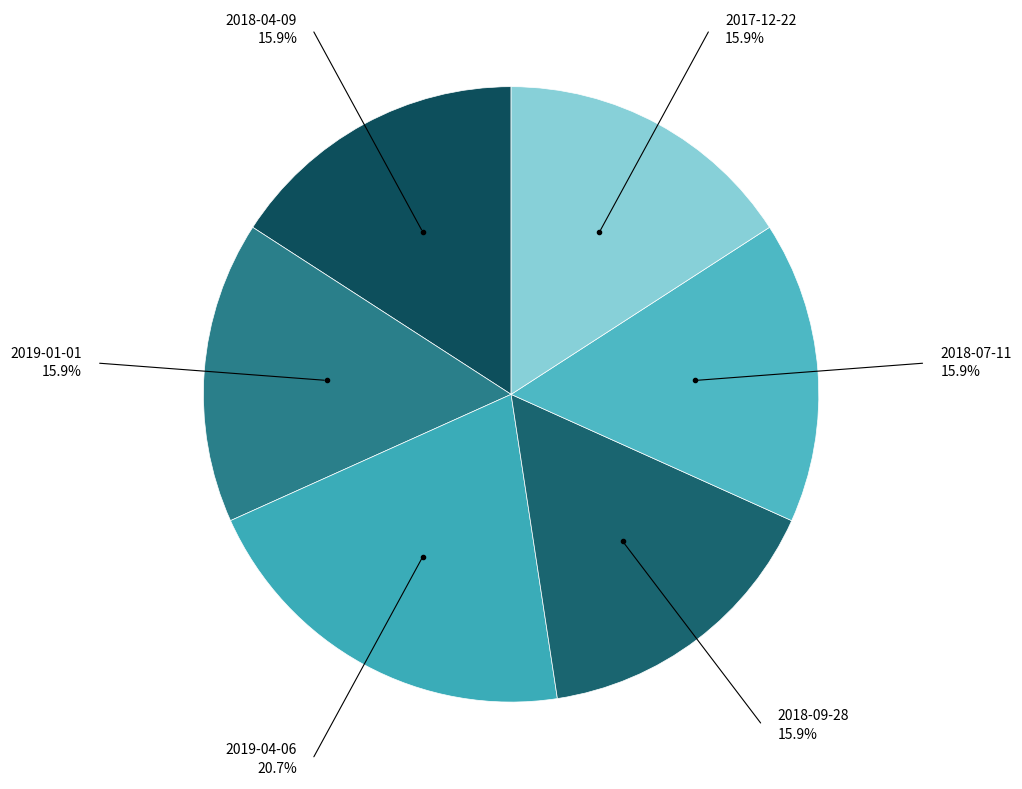

How many segments does this pie chart have?

6